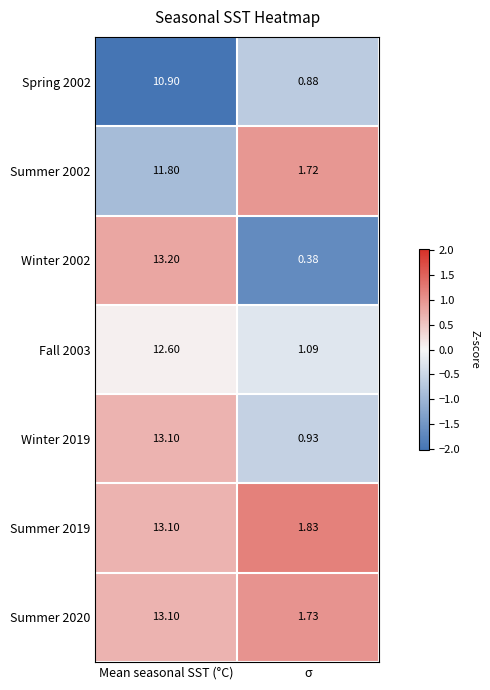

What is the difference between the highest and lowest values at Mean seasonal SST (°C)?

2.3